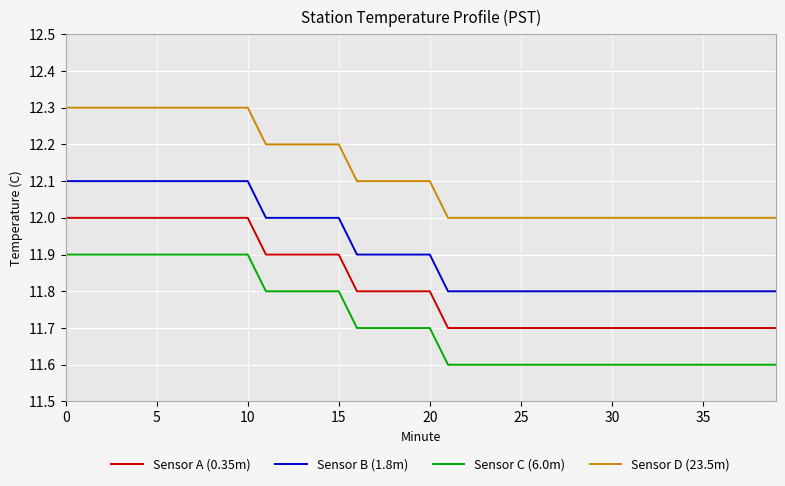

What is the difference between the maximum and minimum values in the Sensor D (23.5m) series?

0.3